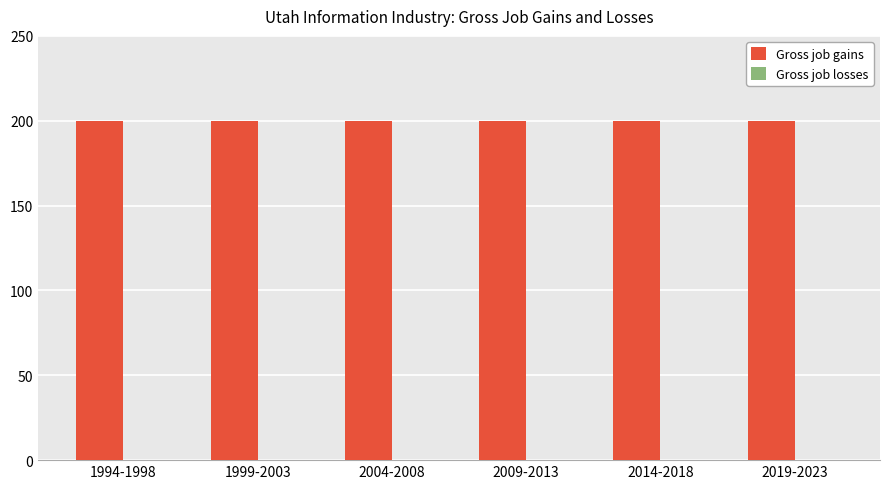

At which label is Gross job gains closest to 200?

1994-1998